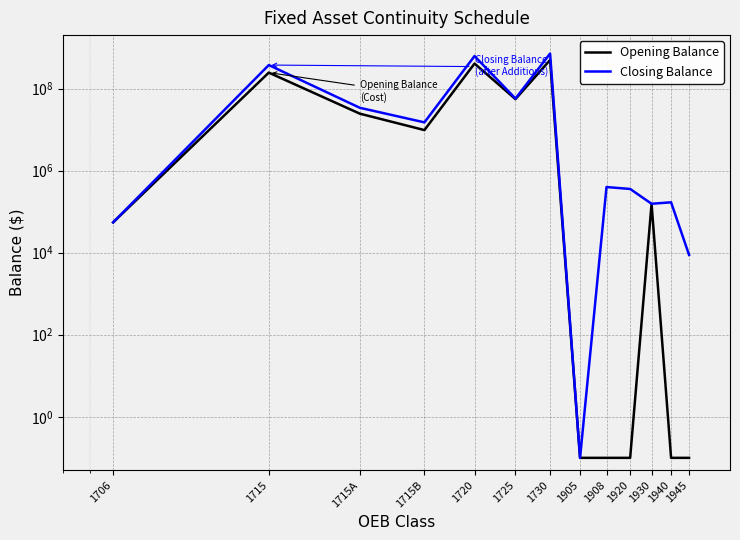

What is the sum of all Opening Balance values?

1233039947.2